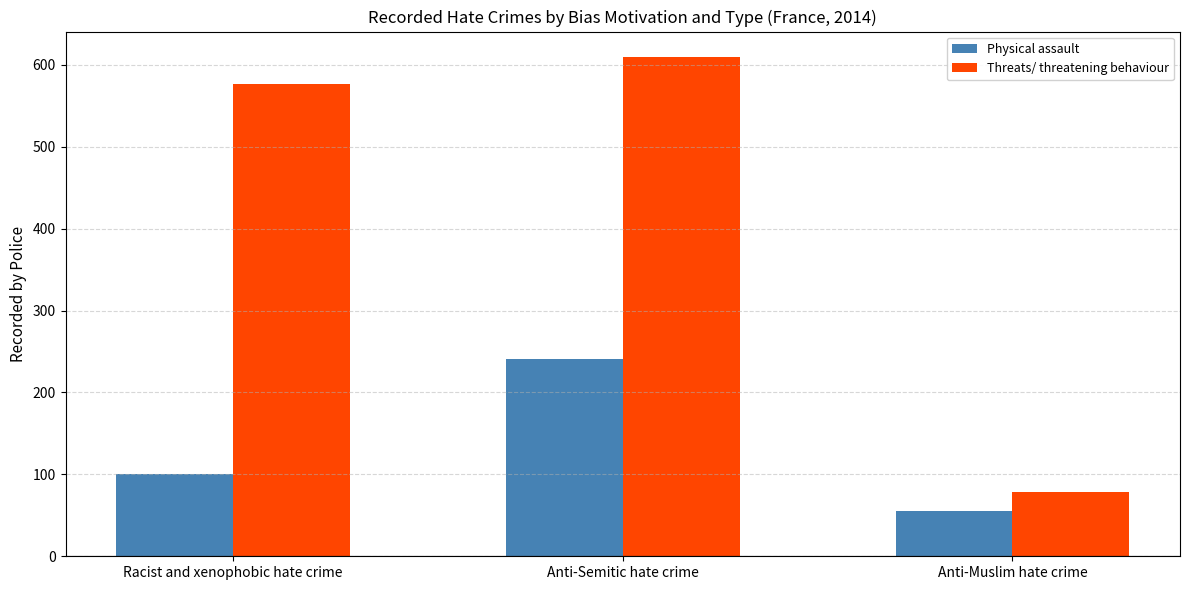

Is it true that Physical assault equals 101 at Racist and xenophobic hate crime?

True